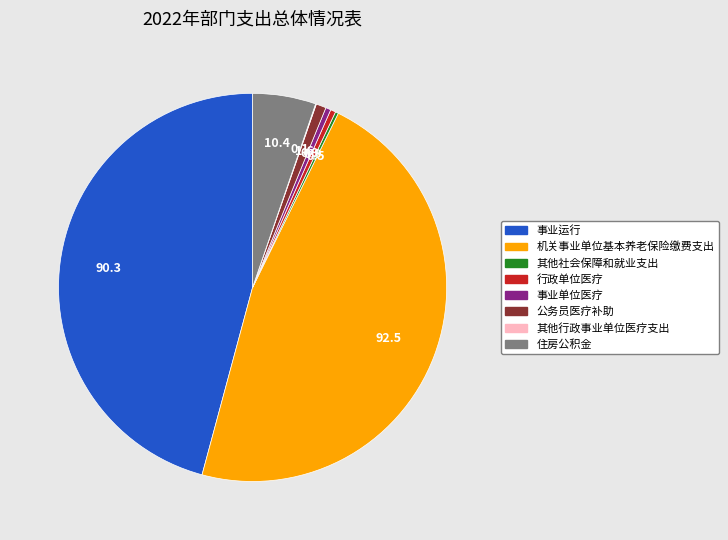

Do 行政单位医疗 and 事业运行 together represent more than half of the pie?

No